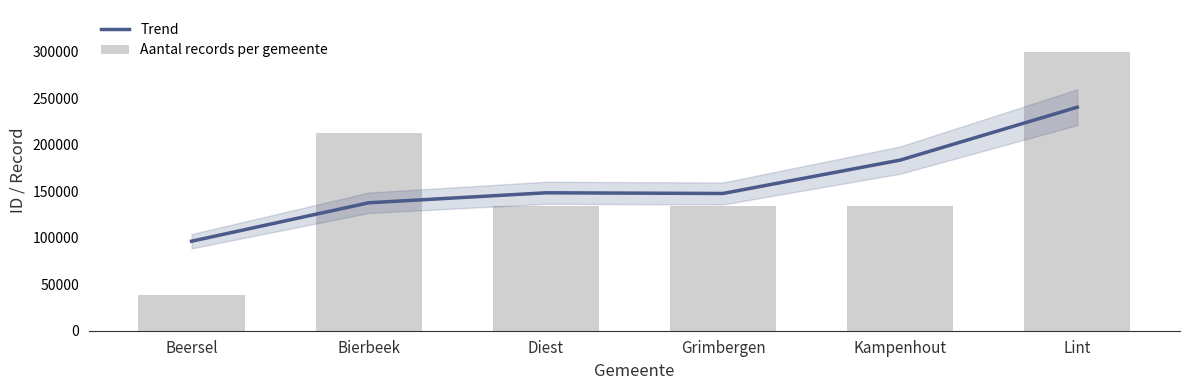

What are all the series names shown in the legend?

Trend, Aantal records per gemeente